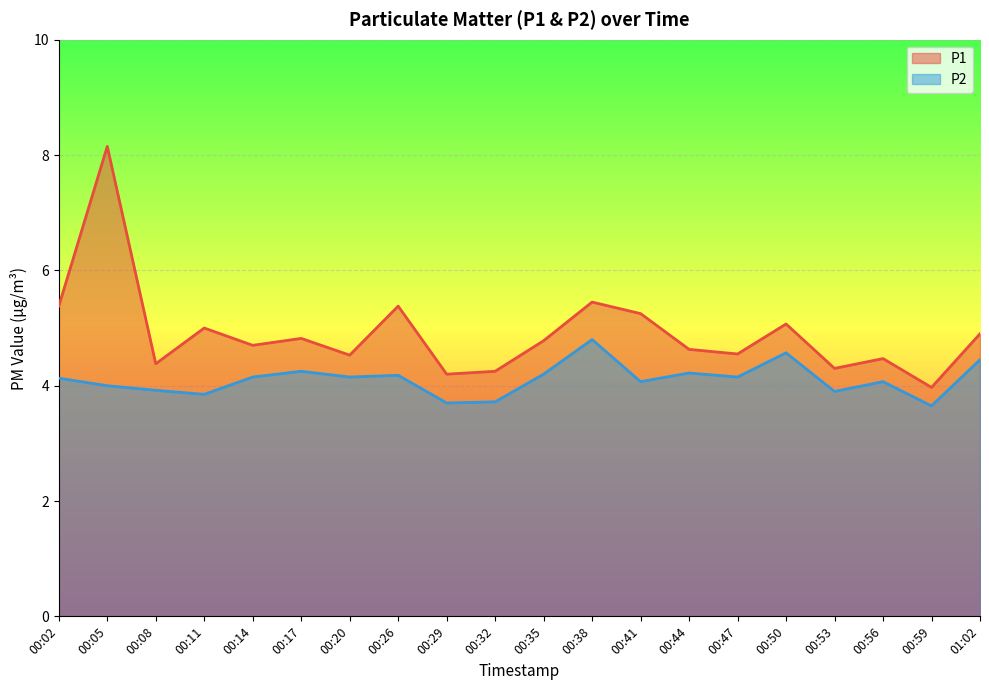

What is the smallest value displayed?

3.6